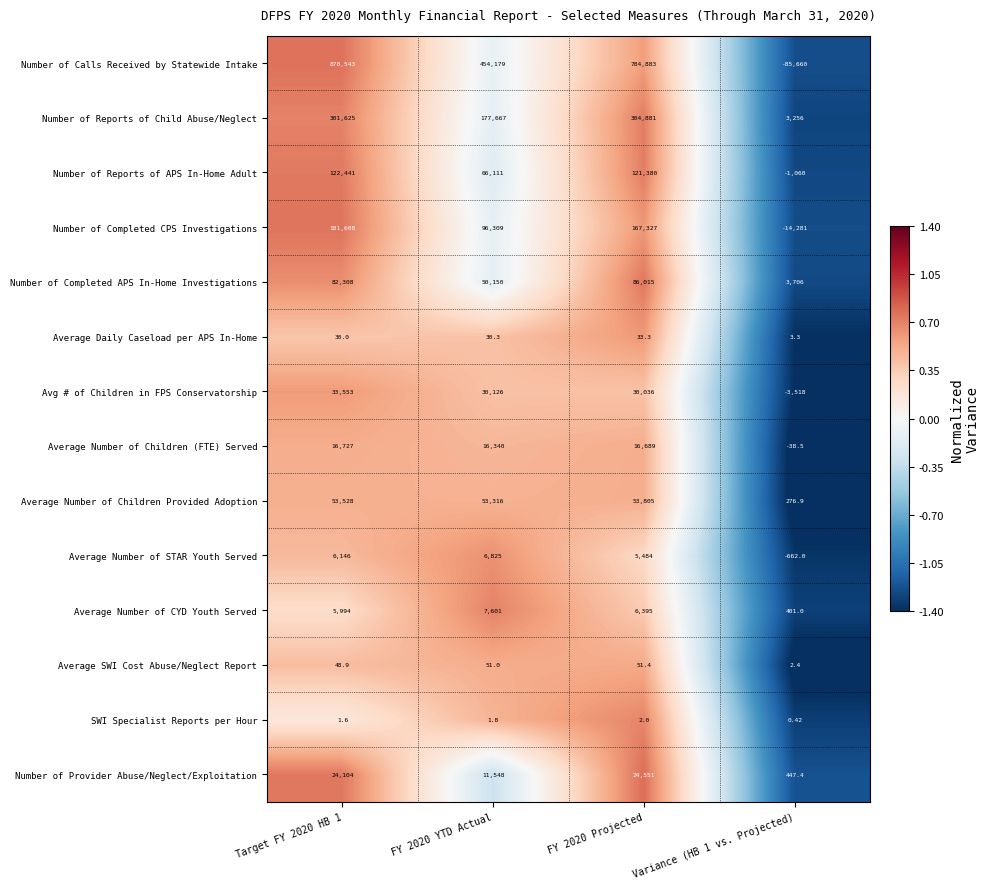

What is the difference between the highest and lowest values at Variance (HB 1 vs. Projected)?

89366.0